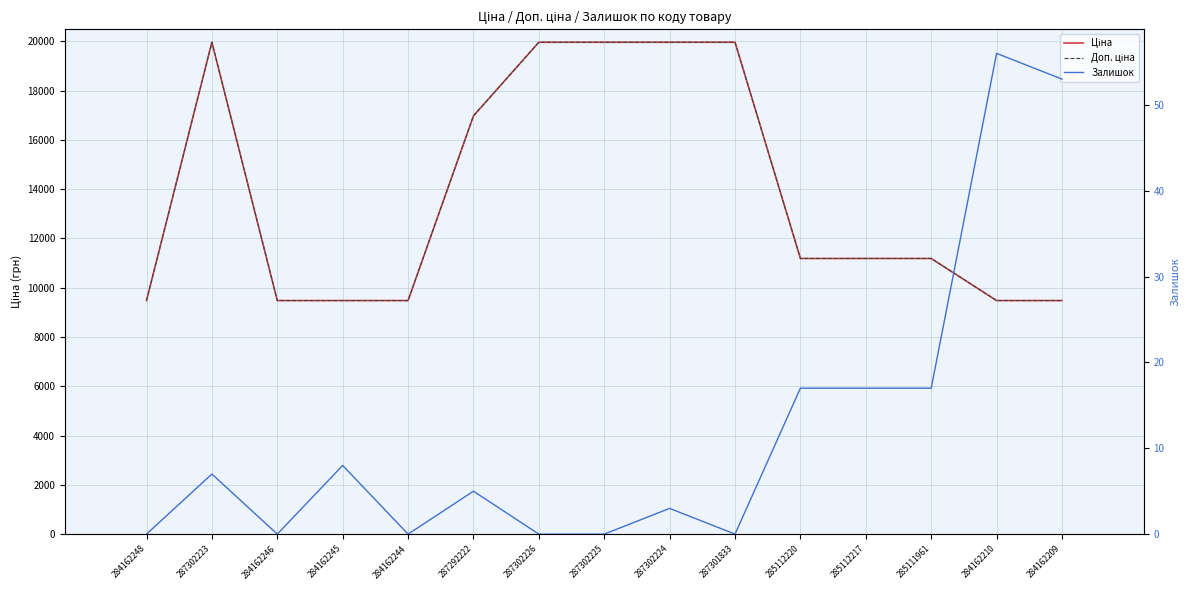

Rank the series by their maximum value, from highest to lowest.

Ціна, Доп. ціна, Залишок